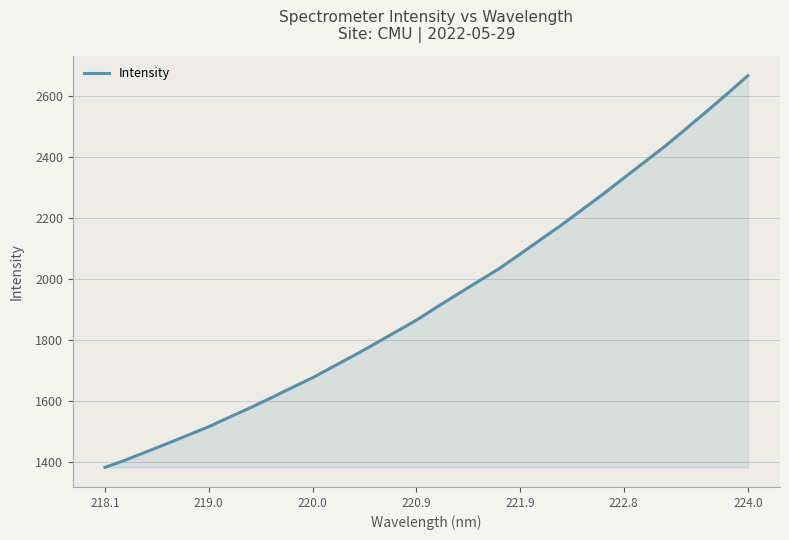

Reading left to right, list all the values displayed in this chart.

1381.6	1406.0	1432.8	1459.9	1487.4	1515.2	1546.6	1577.4	1609.6	1643.1	1675.7	1712.5	1748.8	1786.9	1825.8	1864.3	1908.0	1950.2	1992.2	2034.0	2081.2	2129.1	2176.8	2227.2	2277.9	2330.5	2383.0	2435.4	2492.0	2549.0	2607.3	2667.0